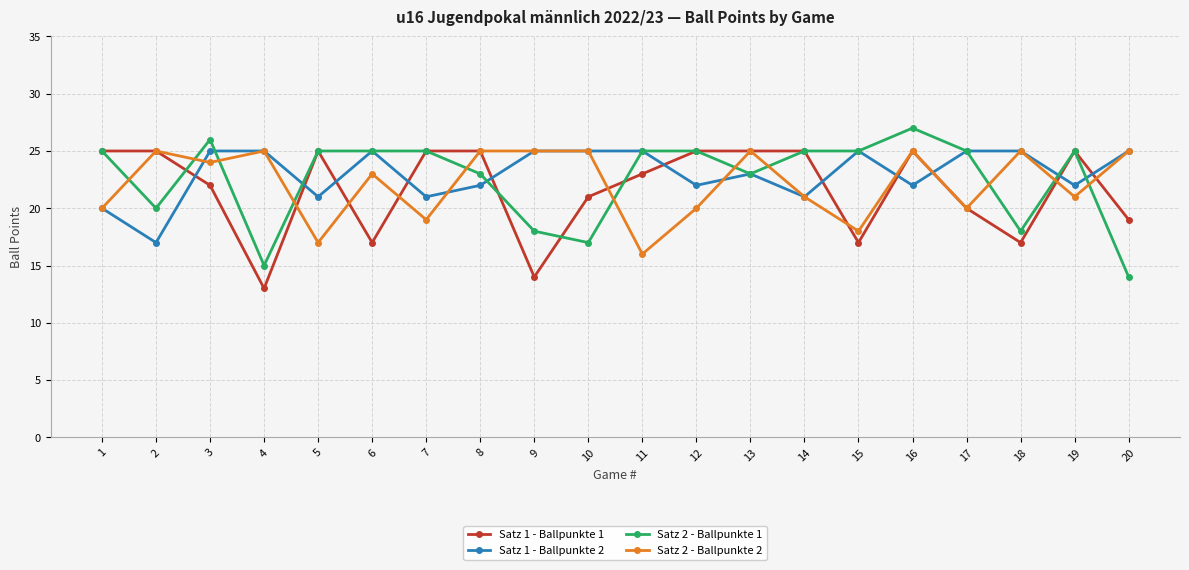

What is the value of the Satz 2 - Ballpunkte 2 point at the 14th from the left?

21